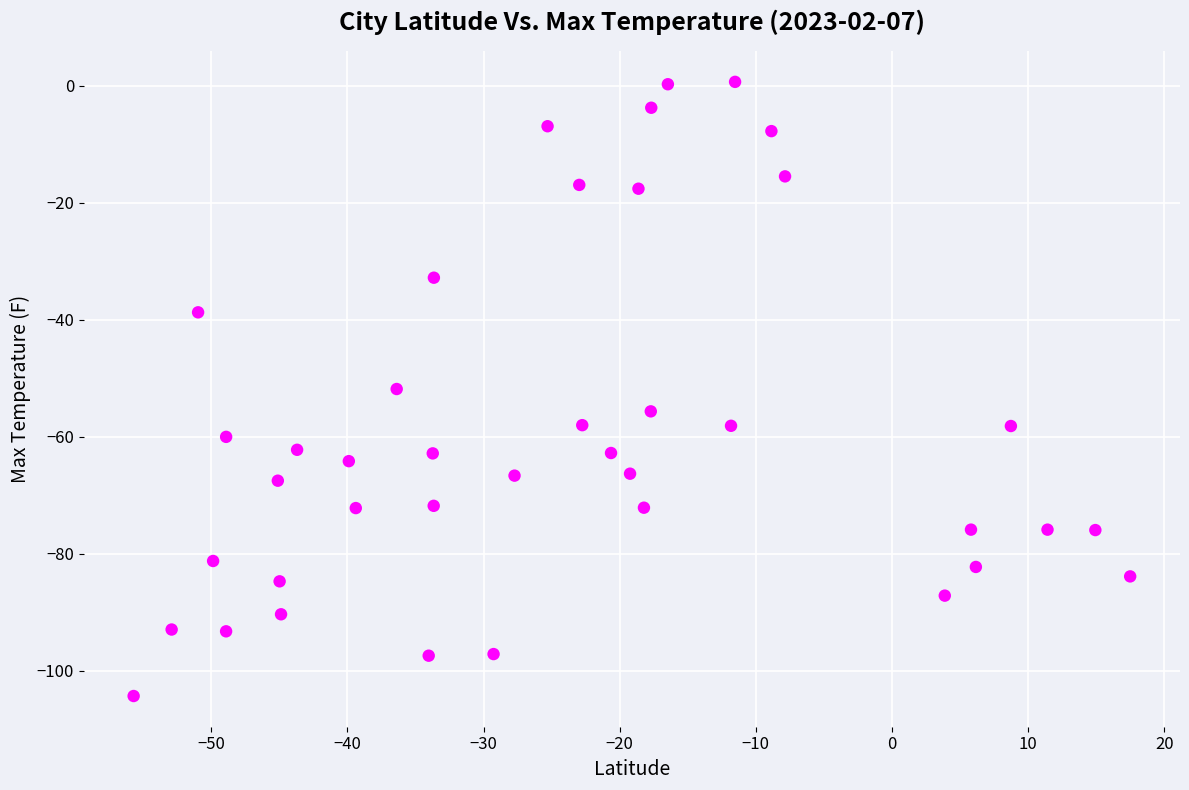

What is the range of Y values (max minus min)?

104.9